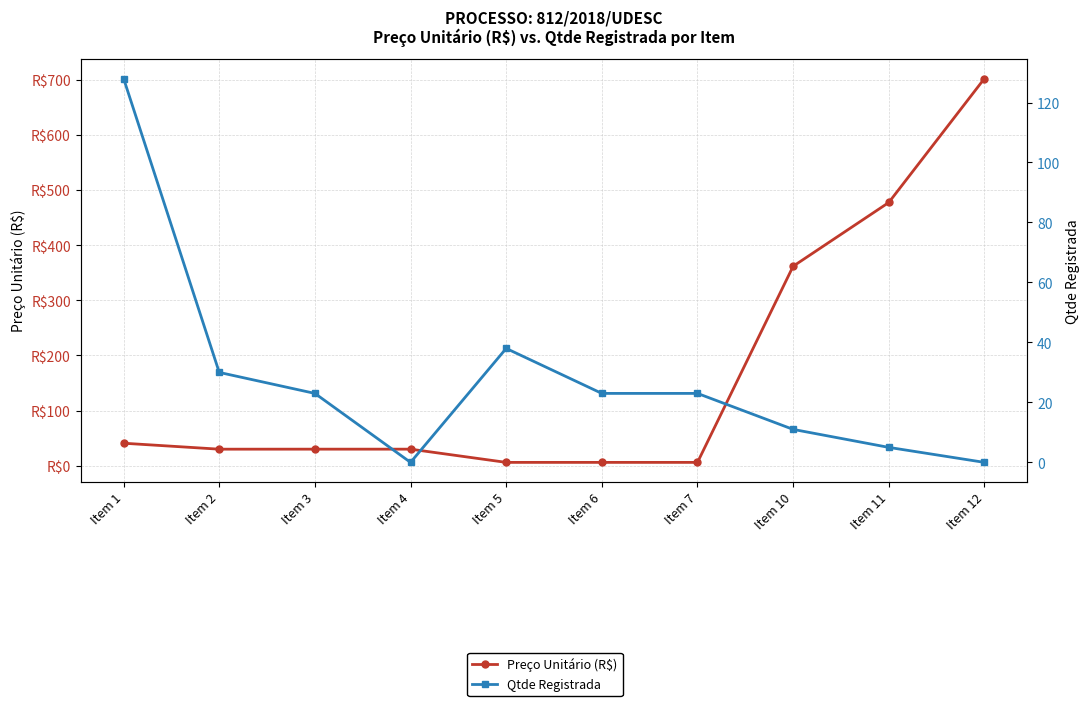

Which series has the largest total across all categories?

Preço Unitário (R$)